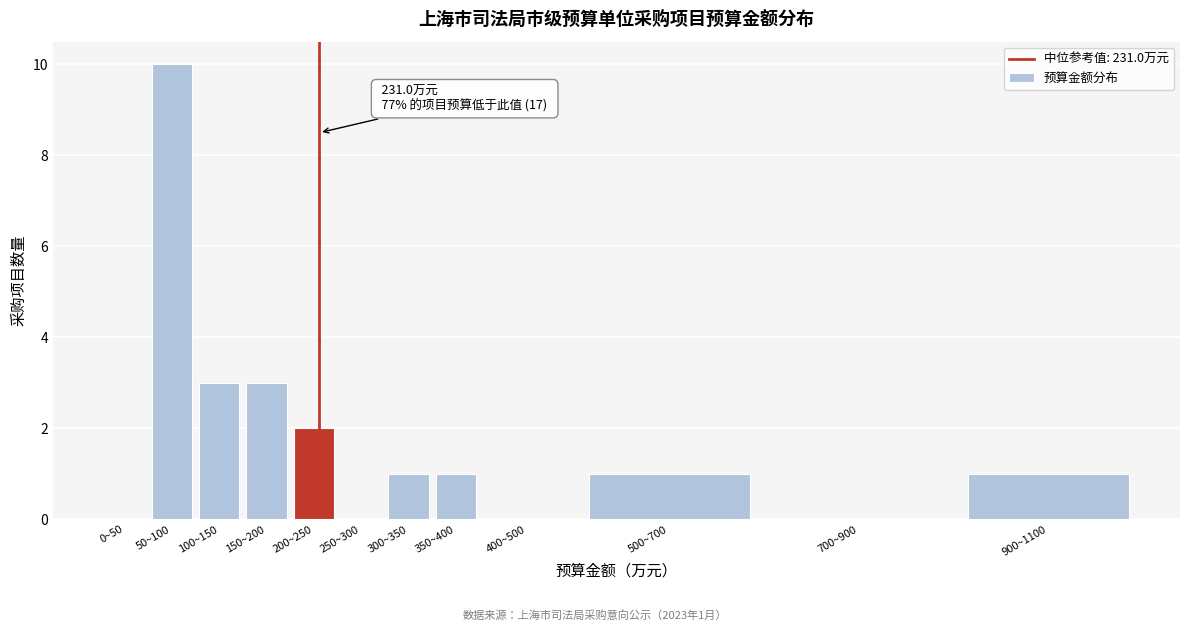

Reading left to right, extract all data points from this chart.

0~50=0	50~100=10	100~150=3	150~200=3	200~250=2	250~300=0	300~350=1	350~400=1	400~500=0	500~700=1	700~900=0	900~1100=1